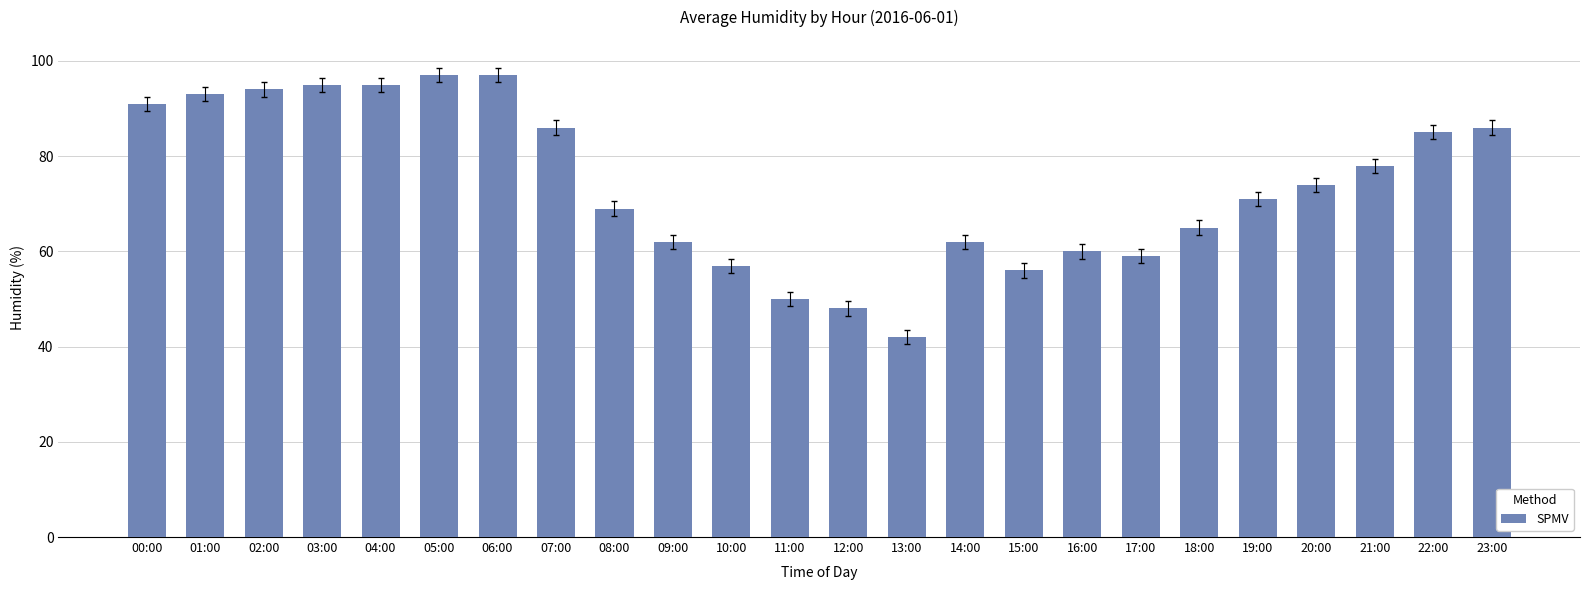

At which category does the chart reach its minimum across all series?

13:00